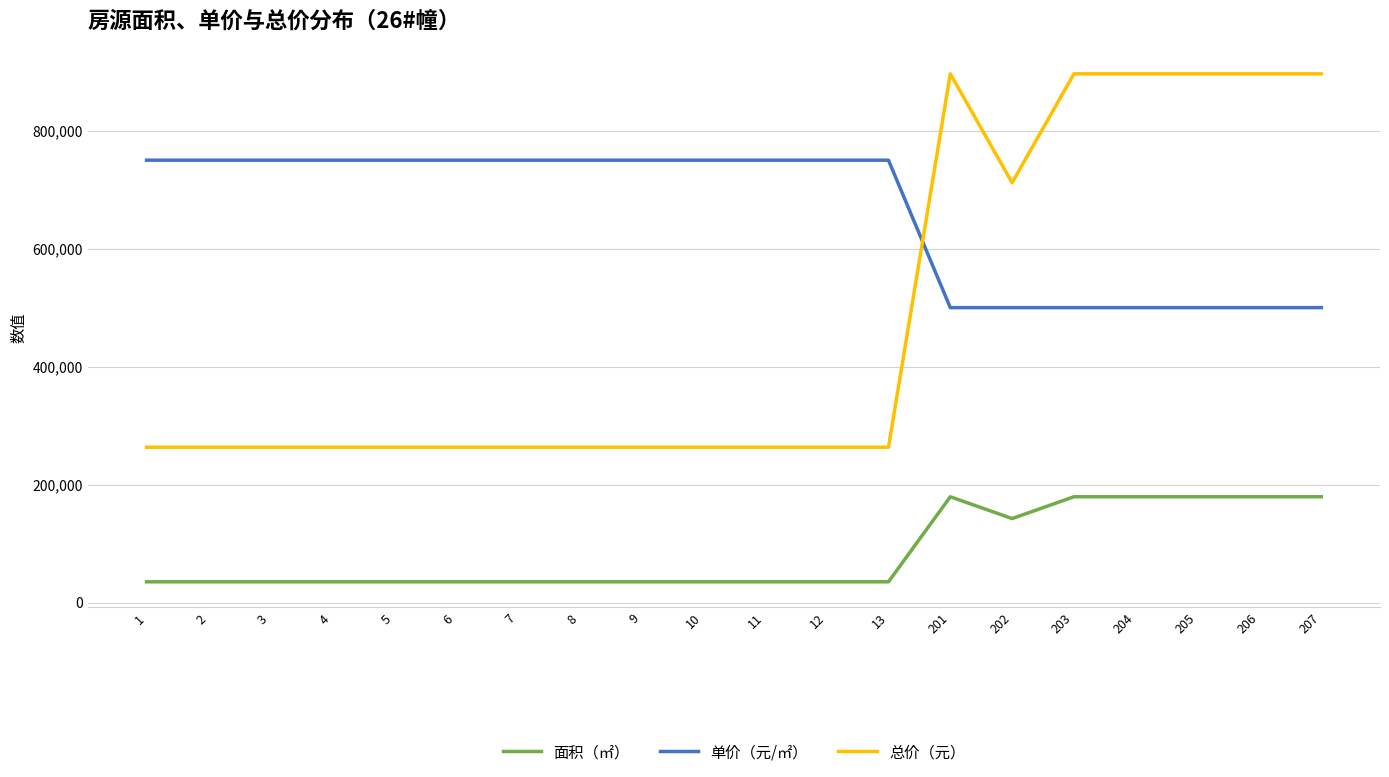

How many lines are shown in the chart?

3